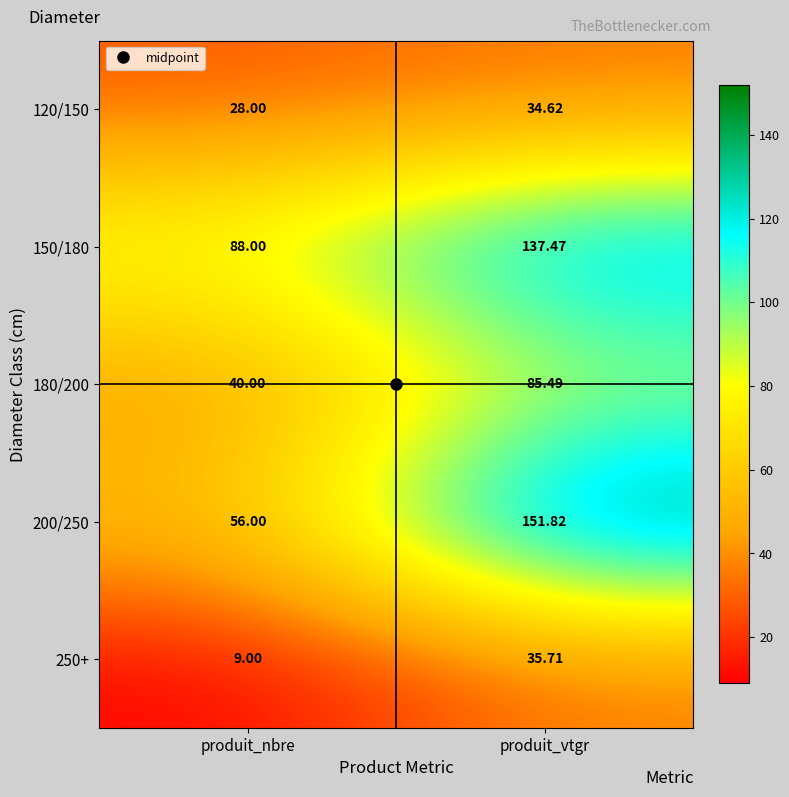

Where does the 200/250 series first go above 151?

produit_vtgr